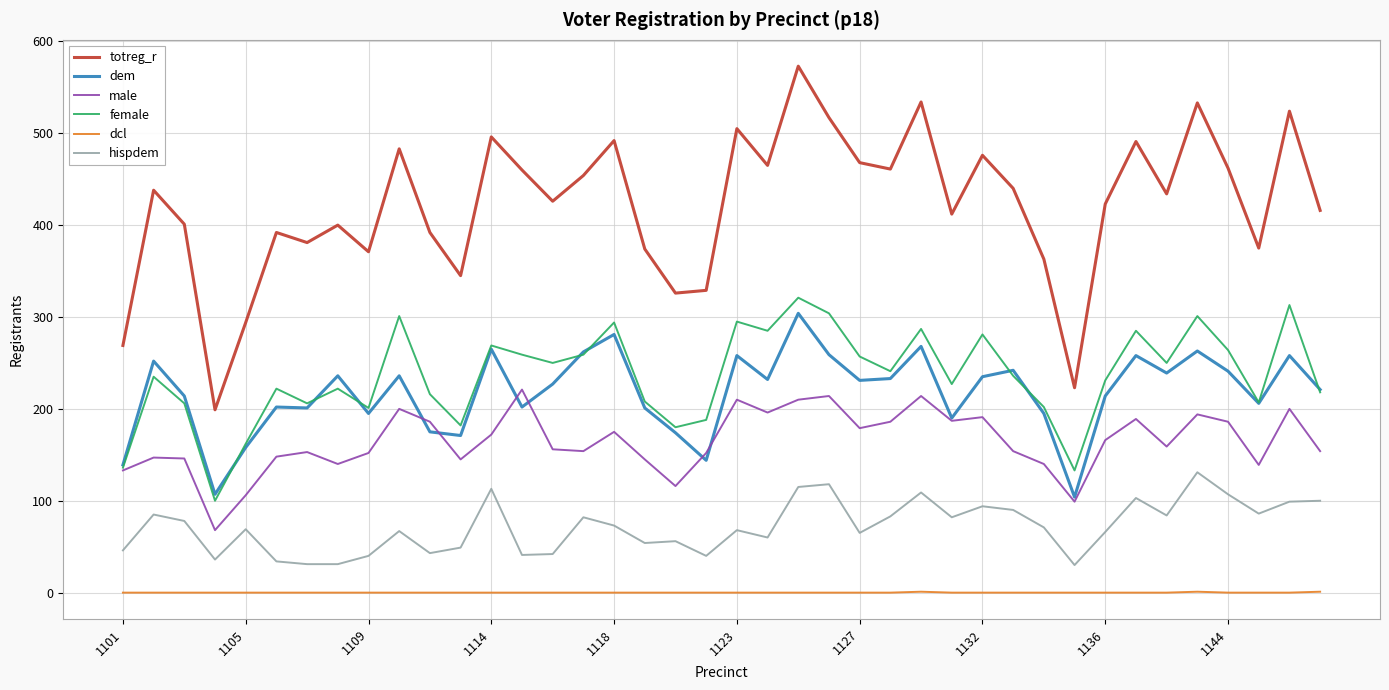

What is the average value of the male series?

165